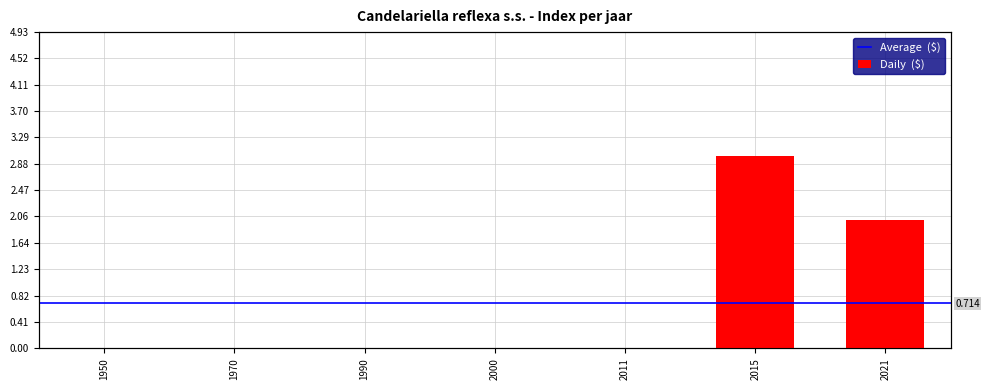

What is the difference between the maximum and minimum values?

3